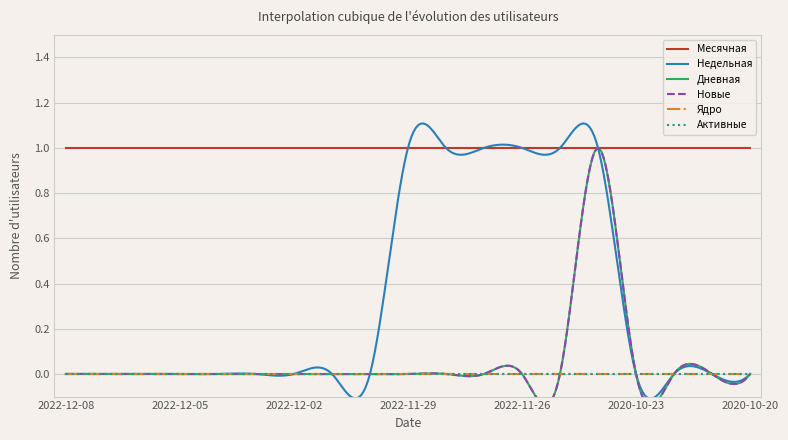

Is it true that Дневная equals 0 at 2022-11-26?

True